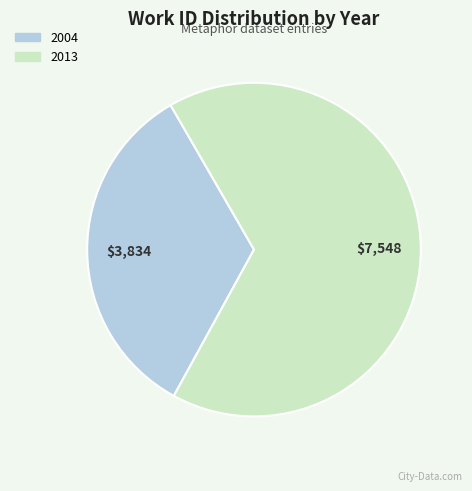

Is it true that 2013 is 66% of the pie?

True